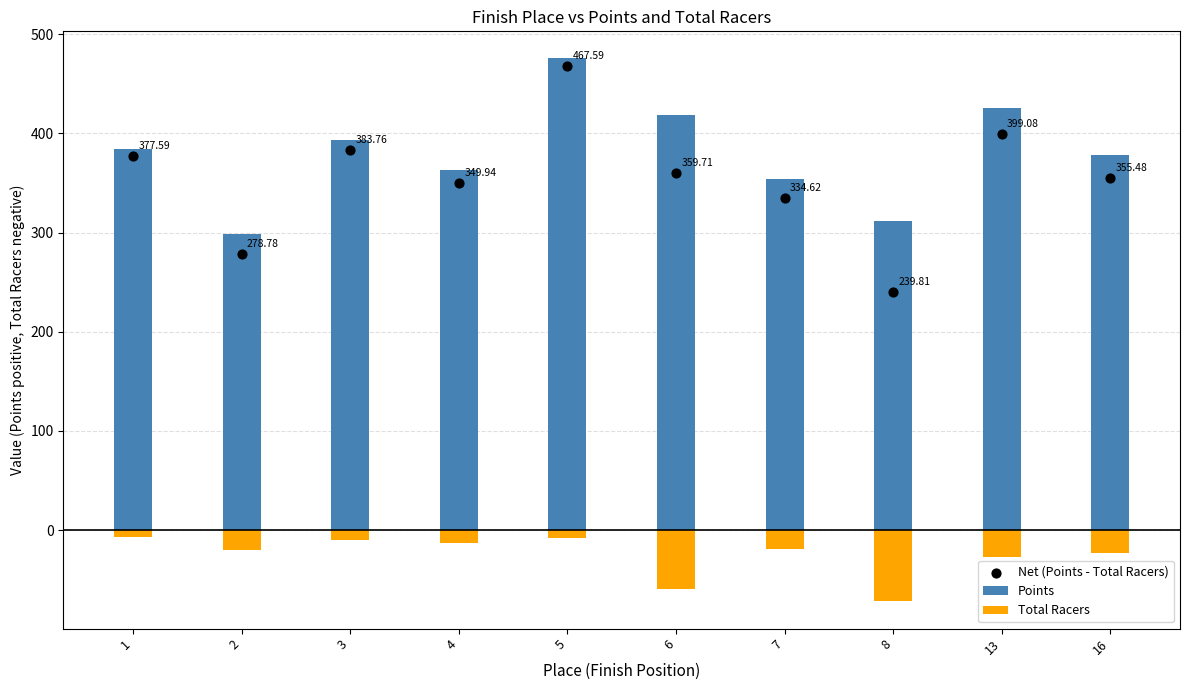

Which series has the largest total across all categories?

Points